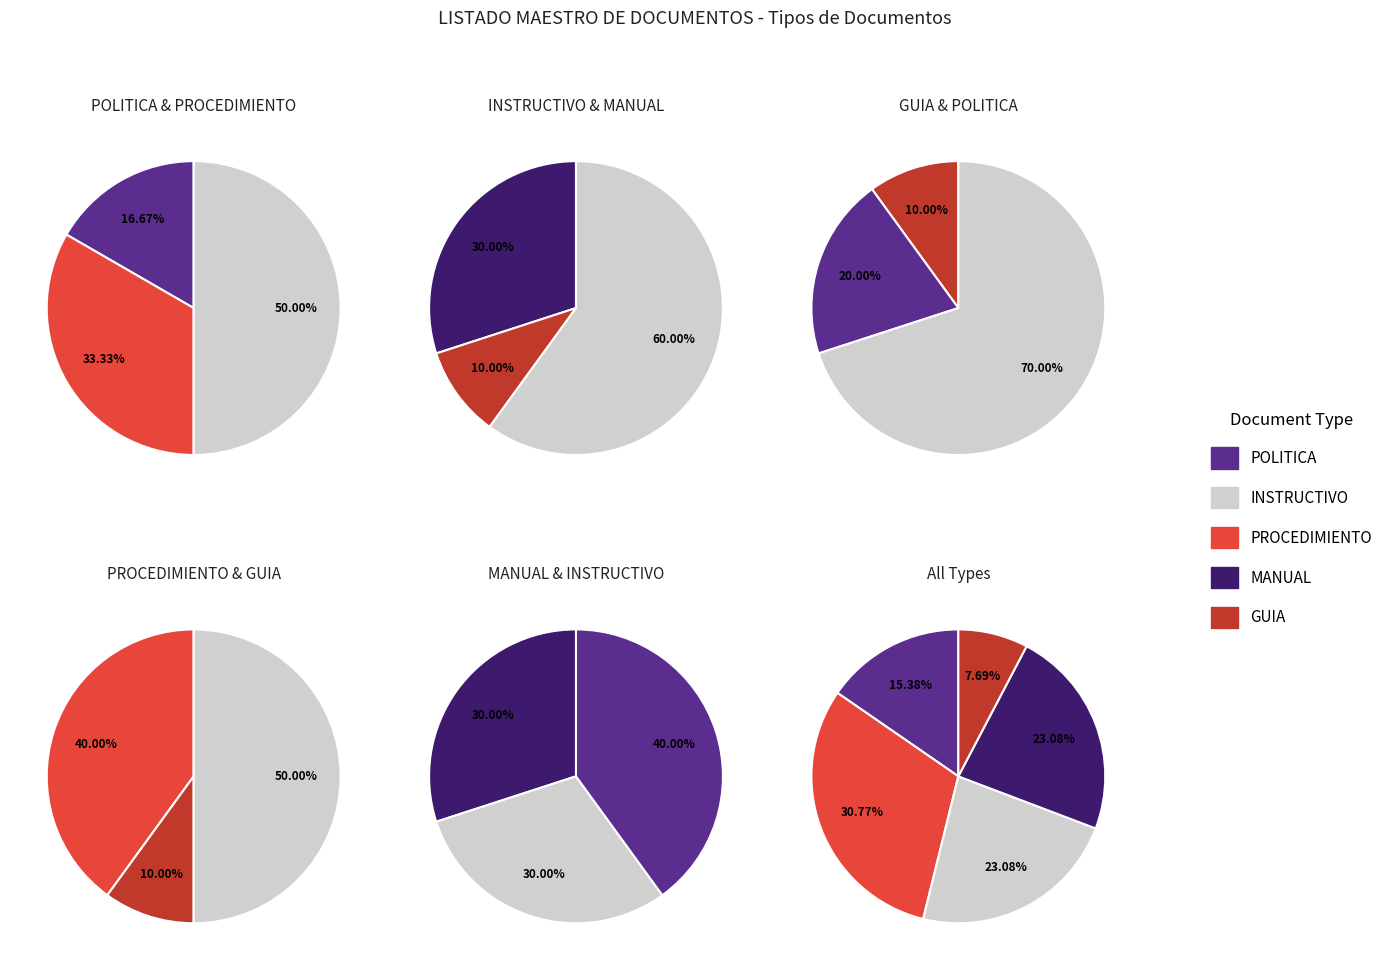

What percentage is the GUIA slice, to the nearest percent?

8%